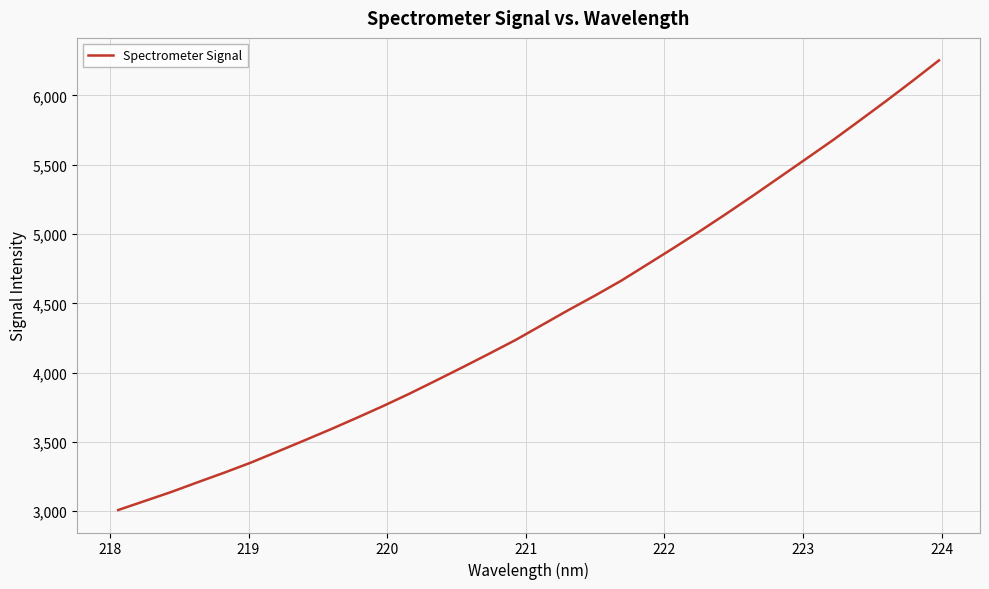

What is the maximum value shown in the chart?

6252.5